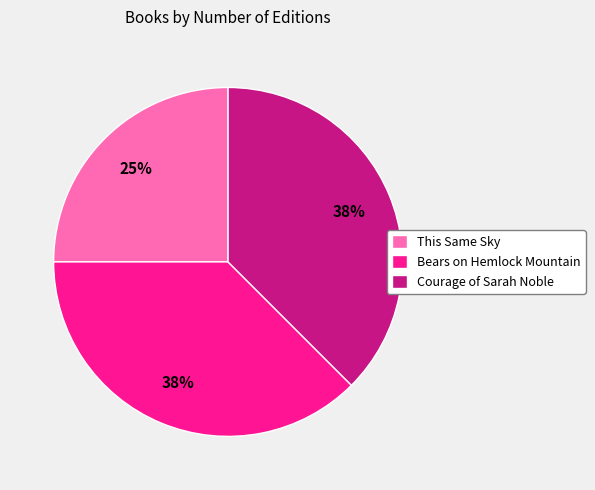

Is the sum of This Same Sky and Courage of Sarah Noble greater than half?

Yes